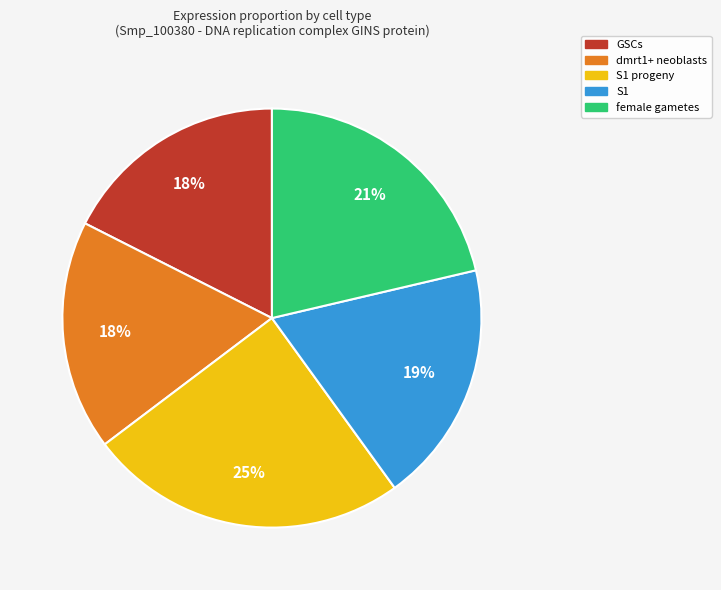

Does any single category account for the majority?

No